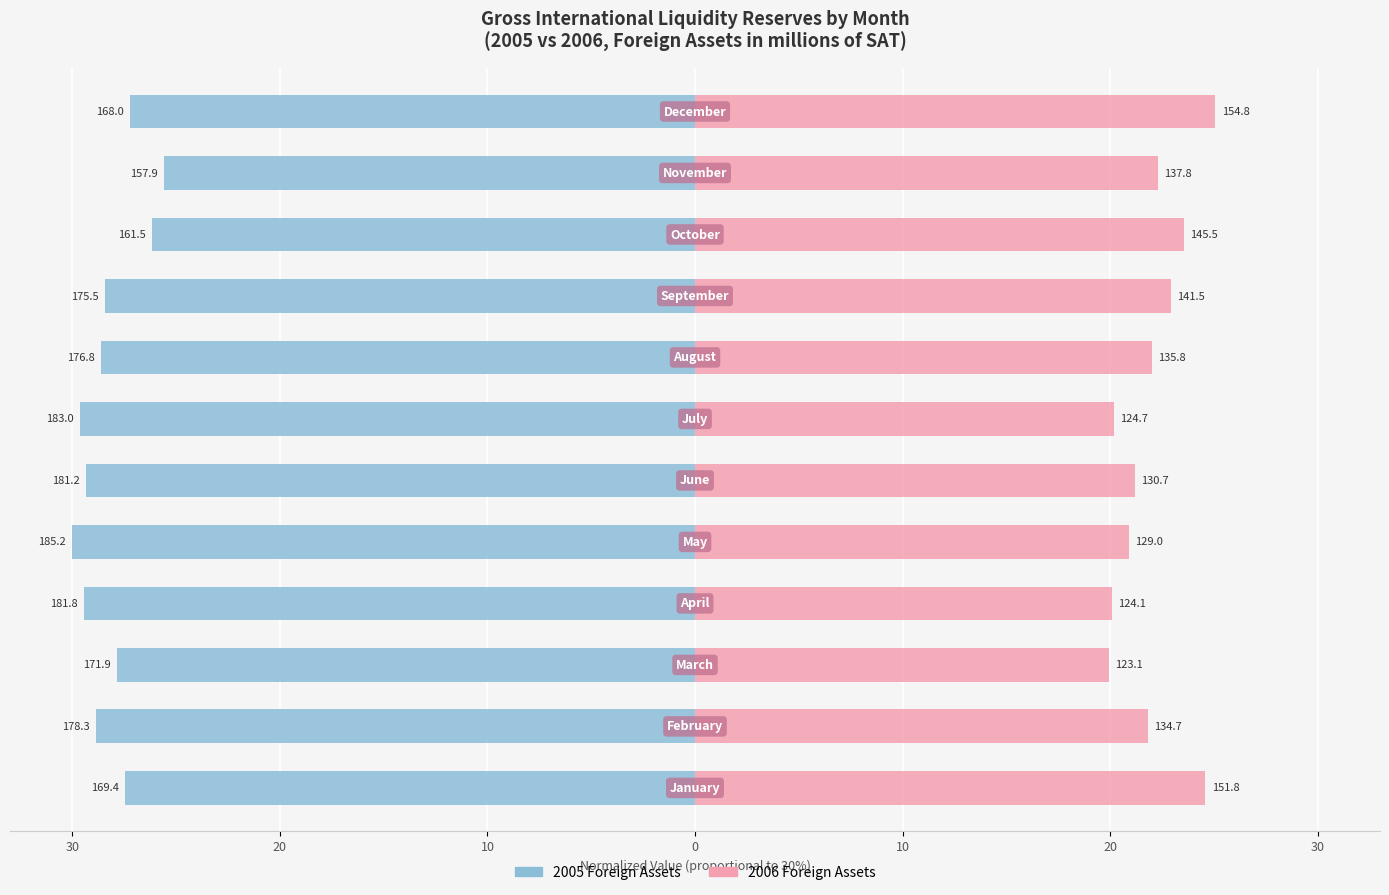

At 10, list the series in order from smallest to largest.

2005 Foreign Assets, 2006 Foreign Assets